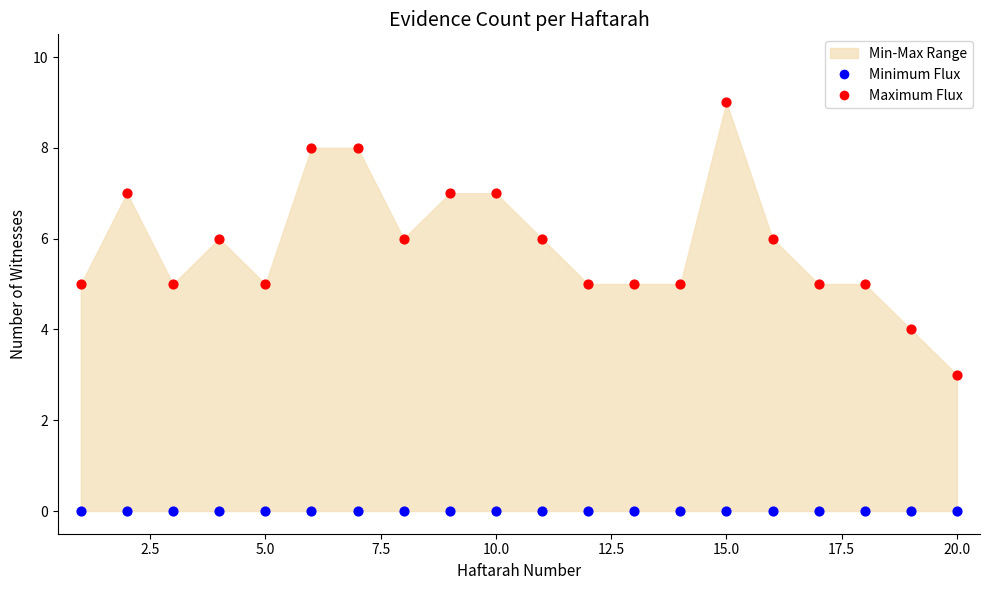

Which series contains the highest Y value?

Maximum Flux